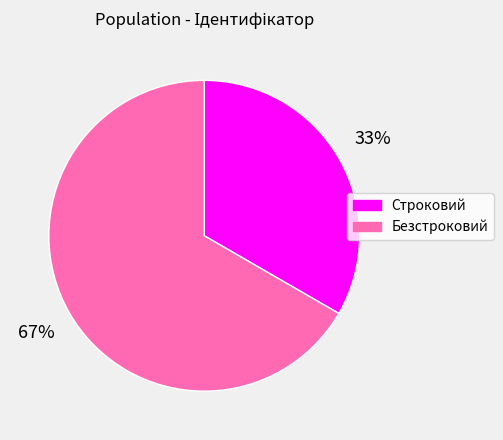

What percentage is the Строковий slice, to the nearest percent?

33%